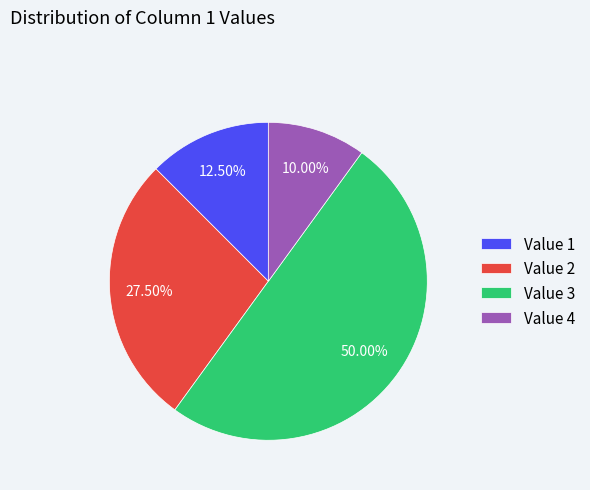

Between Value 4 and Value 1, which is larger?

Value 1